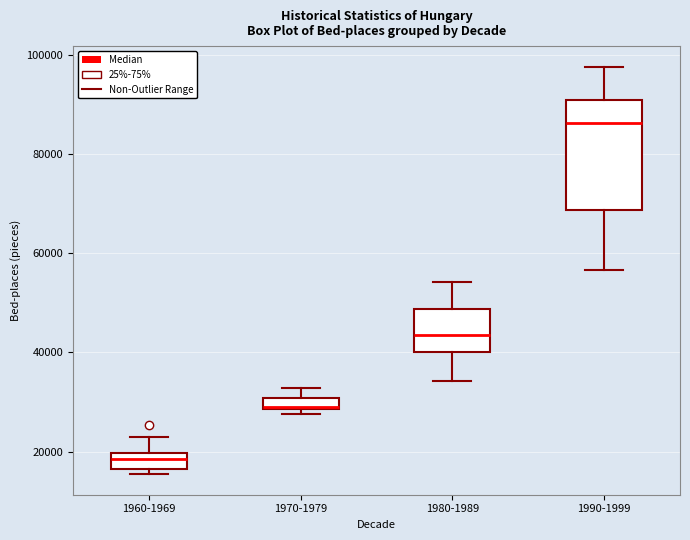

Which box is the tallest, from its lower edge to its upper edge?

1990-1999